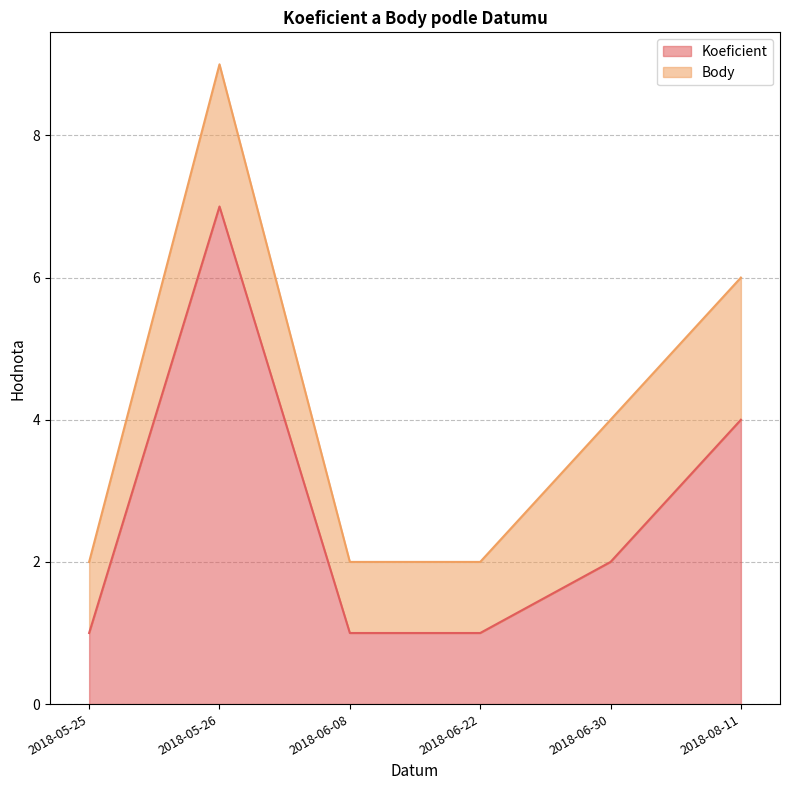

What position from the right is 2018-06-30?

2